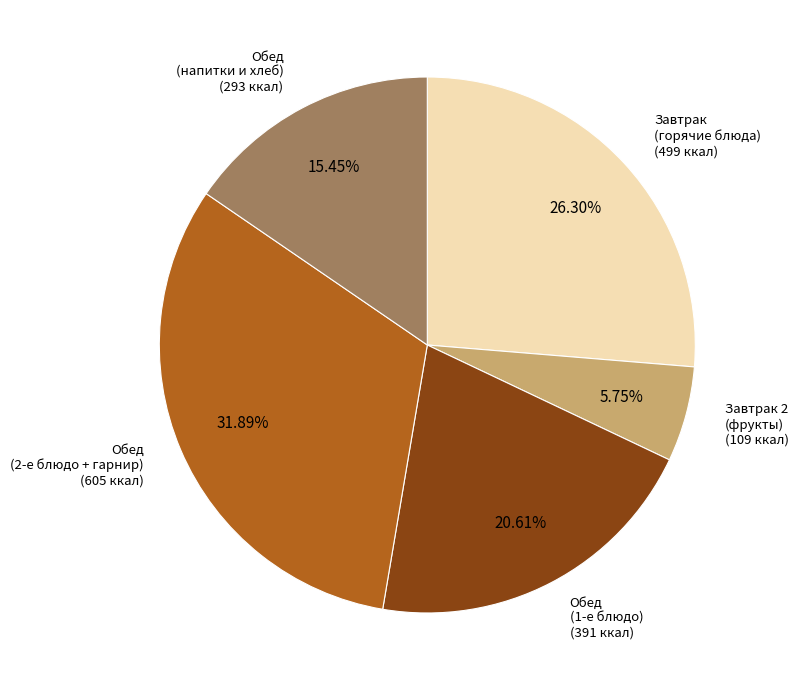

Count the number of slices in the pie.

5